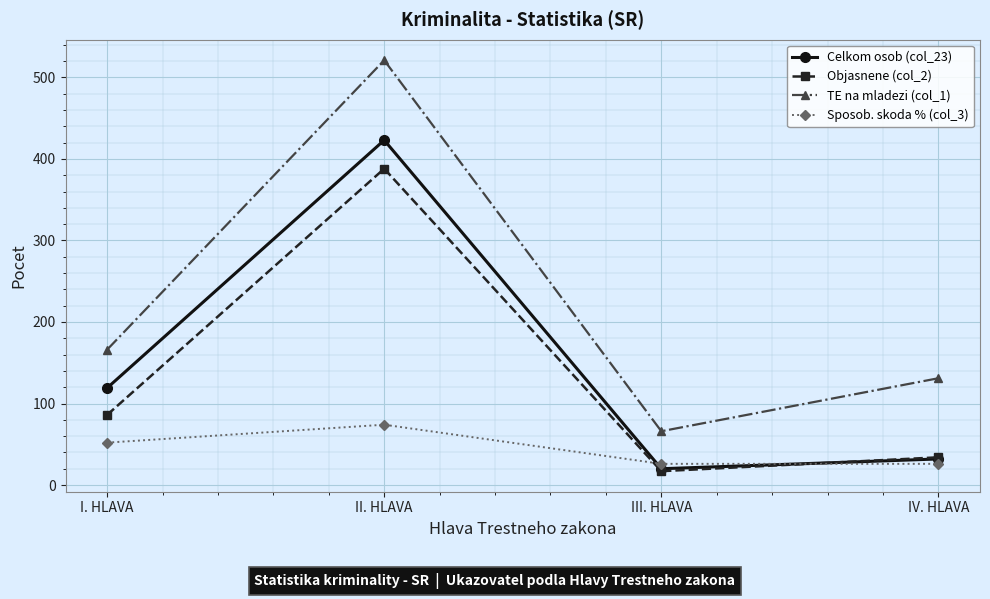

What is the difference between the highest and lowest values at II. HLAVA?

447